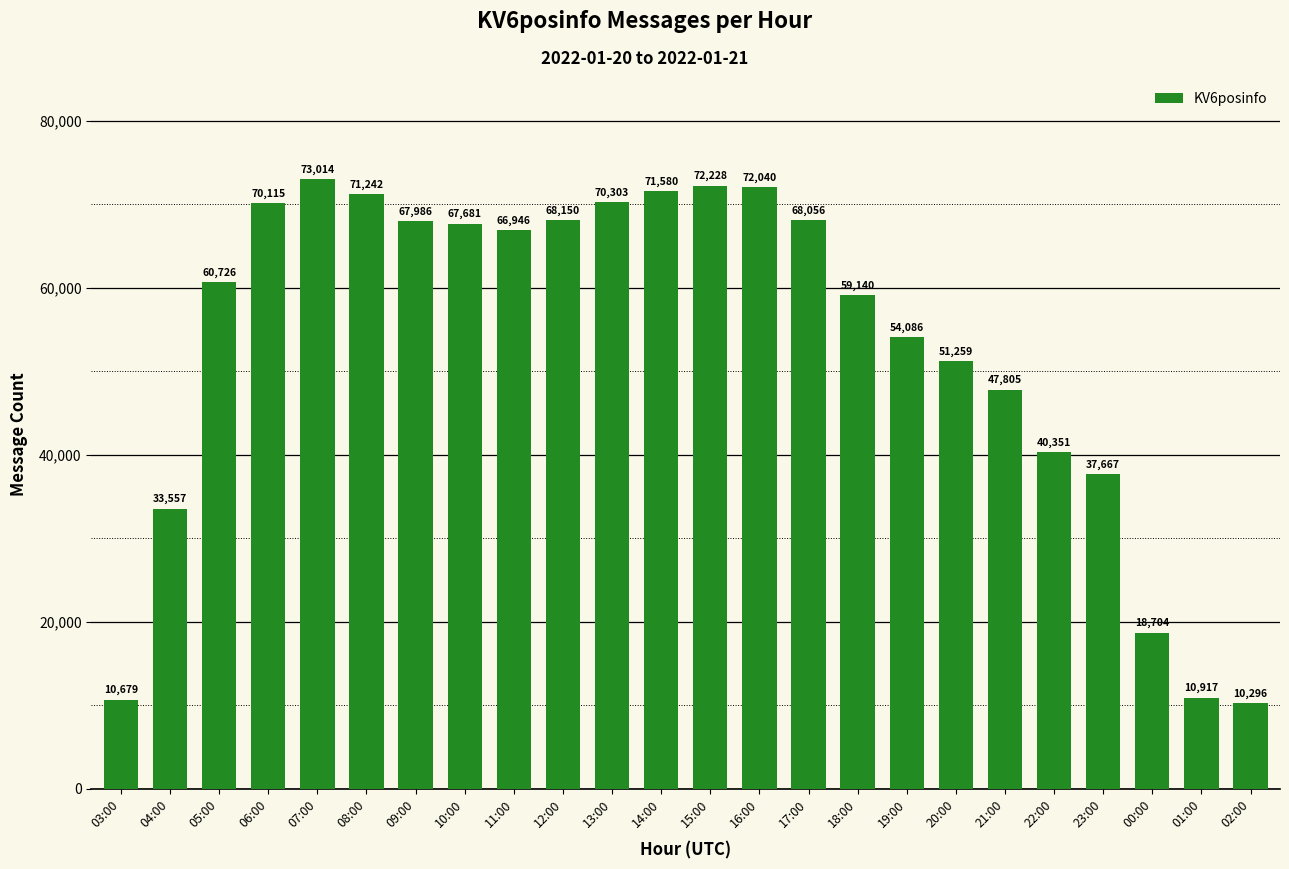

At which label does the data first exceed 66946?

06:00